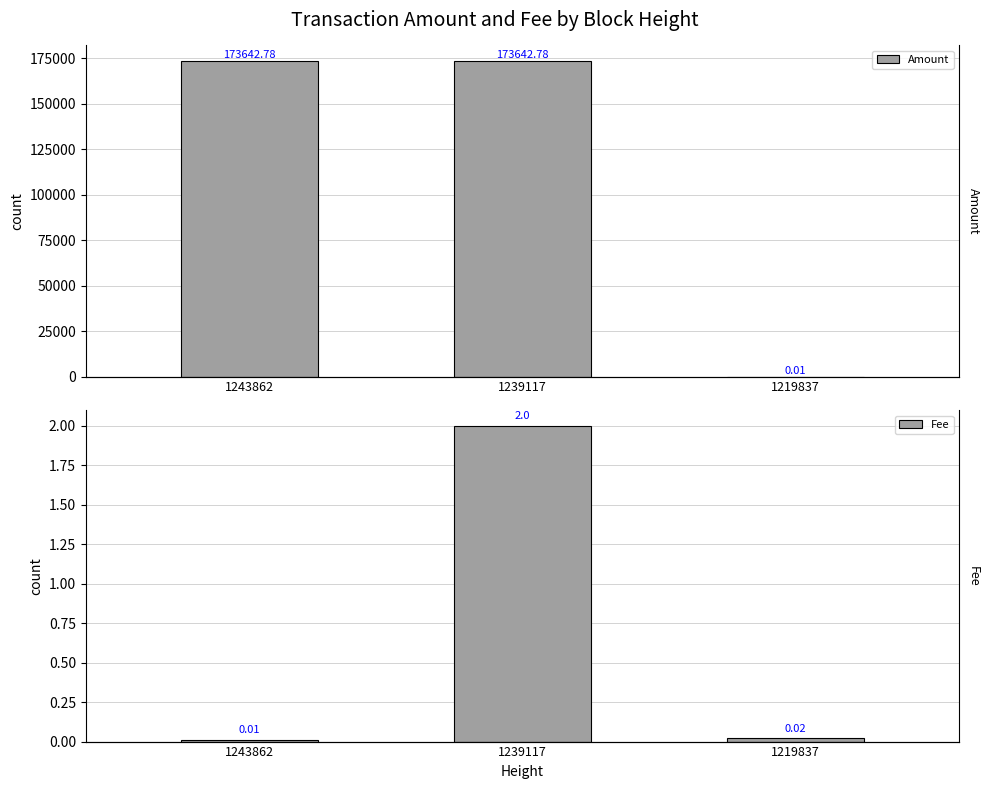

List the series in order of their peak value, highest first.

Amount, Fee